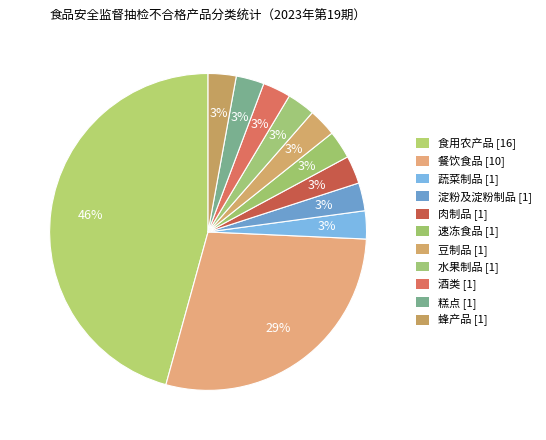

Rank the categories by value from lowest to highest.

蔬菜制品, 淀粉及淀粉制品, 肉制品, 速冻食品, 豆制品, 水果制品, 酒类, 糕点, 蜂产品, 餐饮食品, 食用农产品